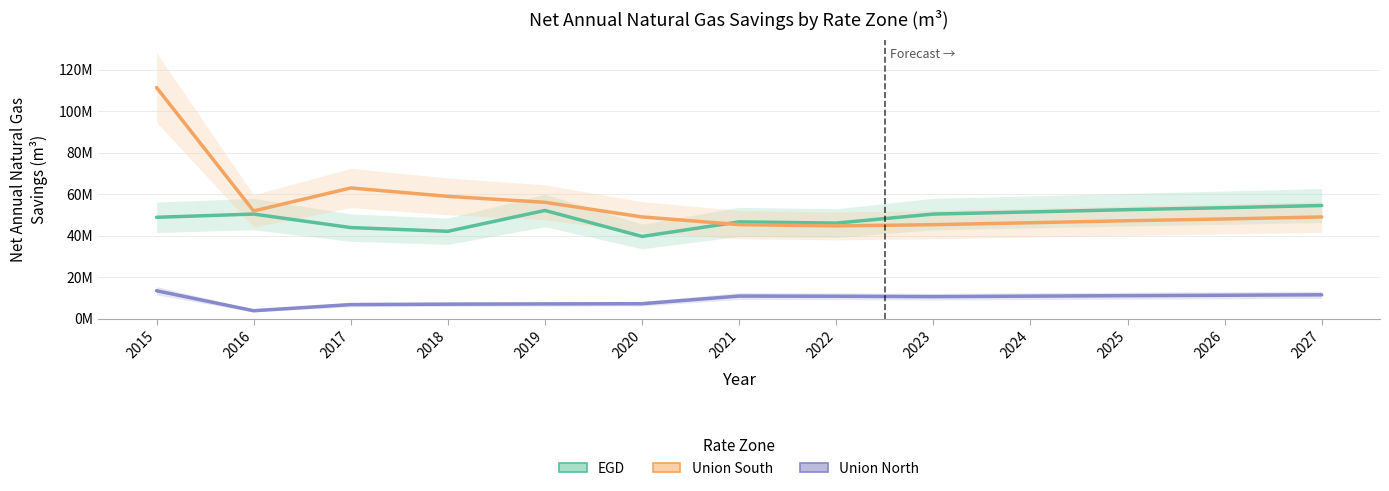

Between 2015 and 2019, which is larger?

2019